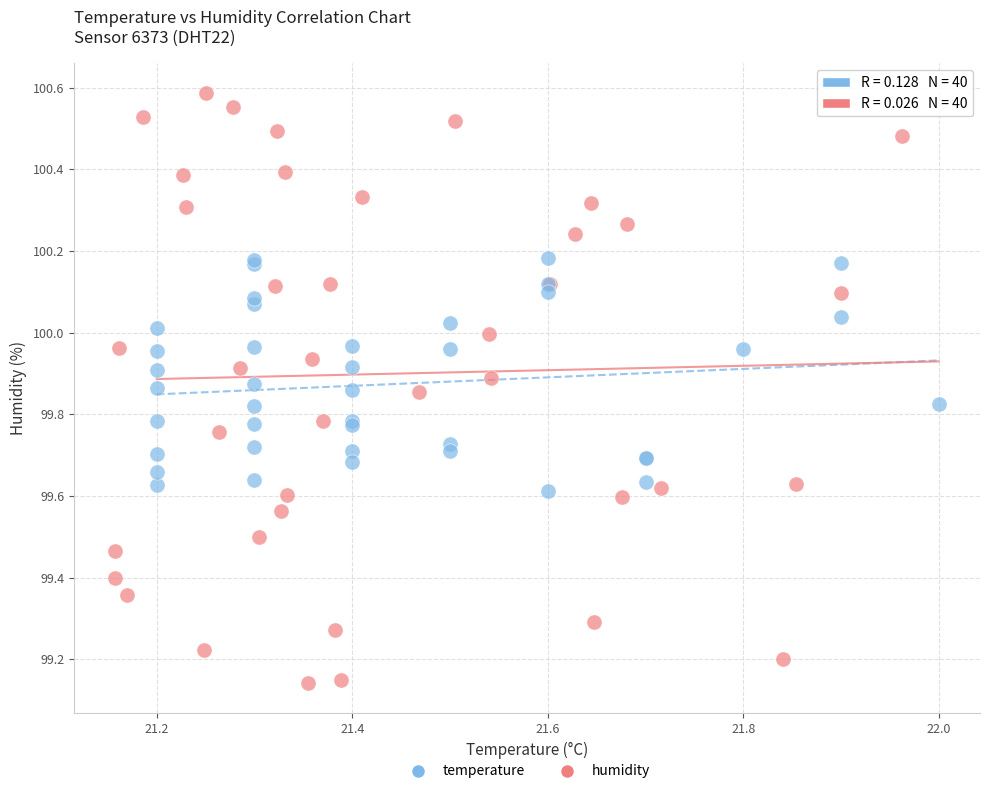

What are all the series names shown in the legend?

temperature, humidity